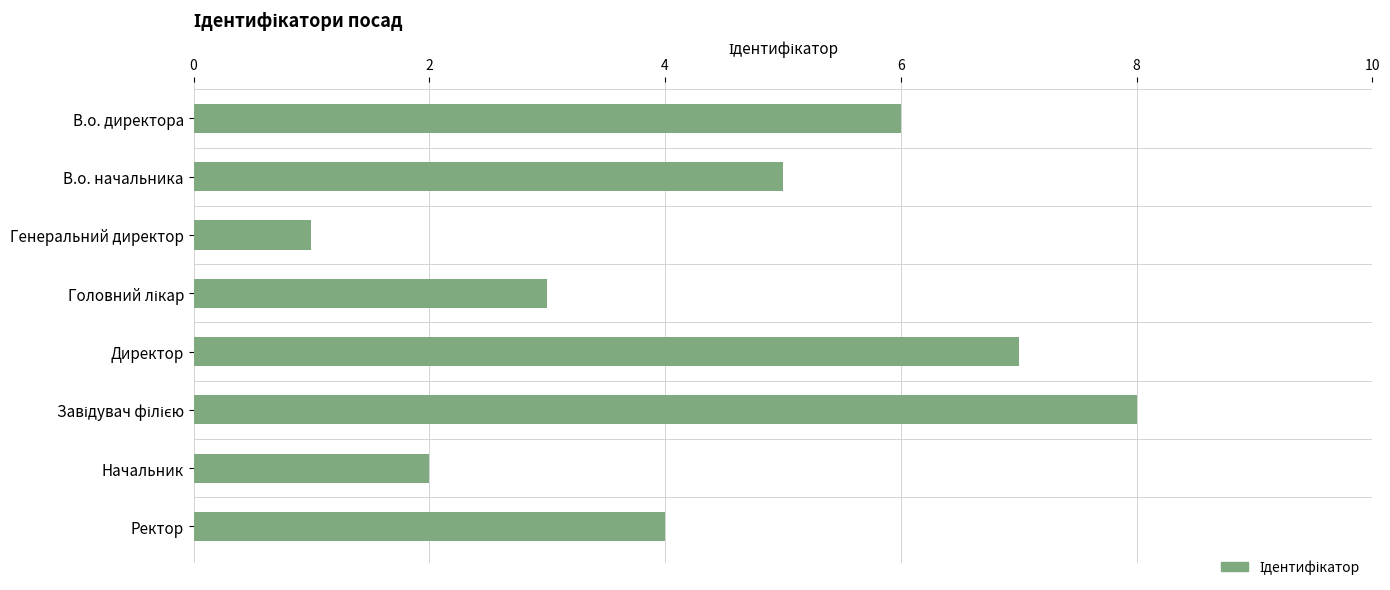

What is the label of the 5th bar from the top?

Директор